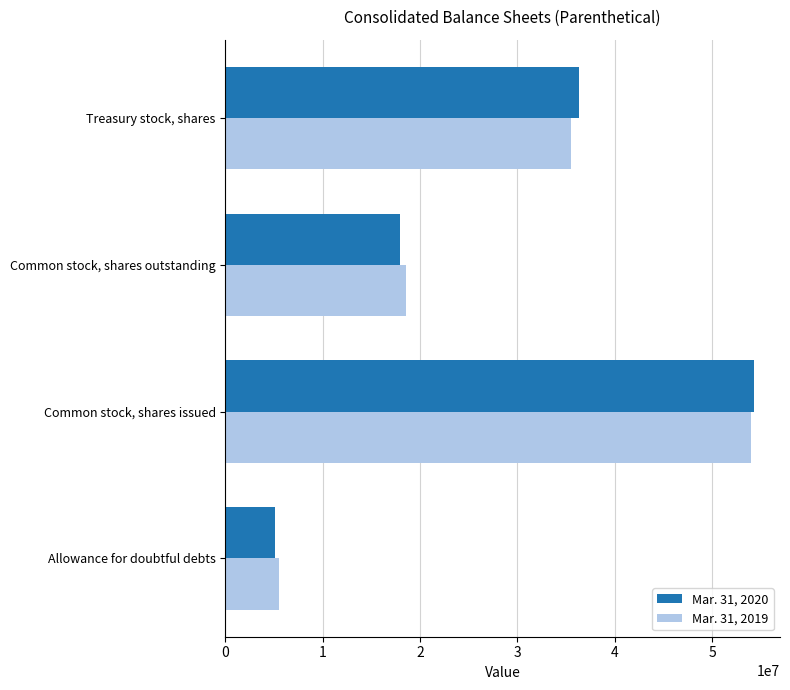

Which series has the widest spread of values?

Mar. 31, 2020